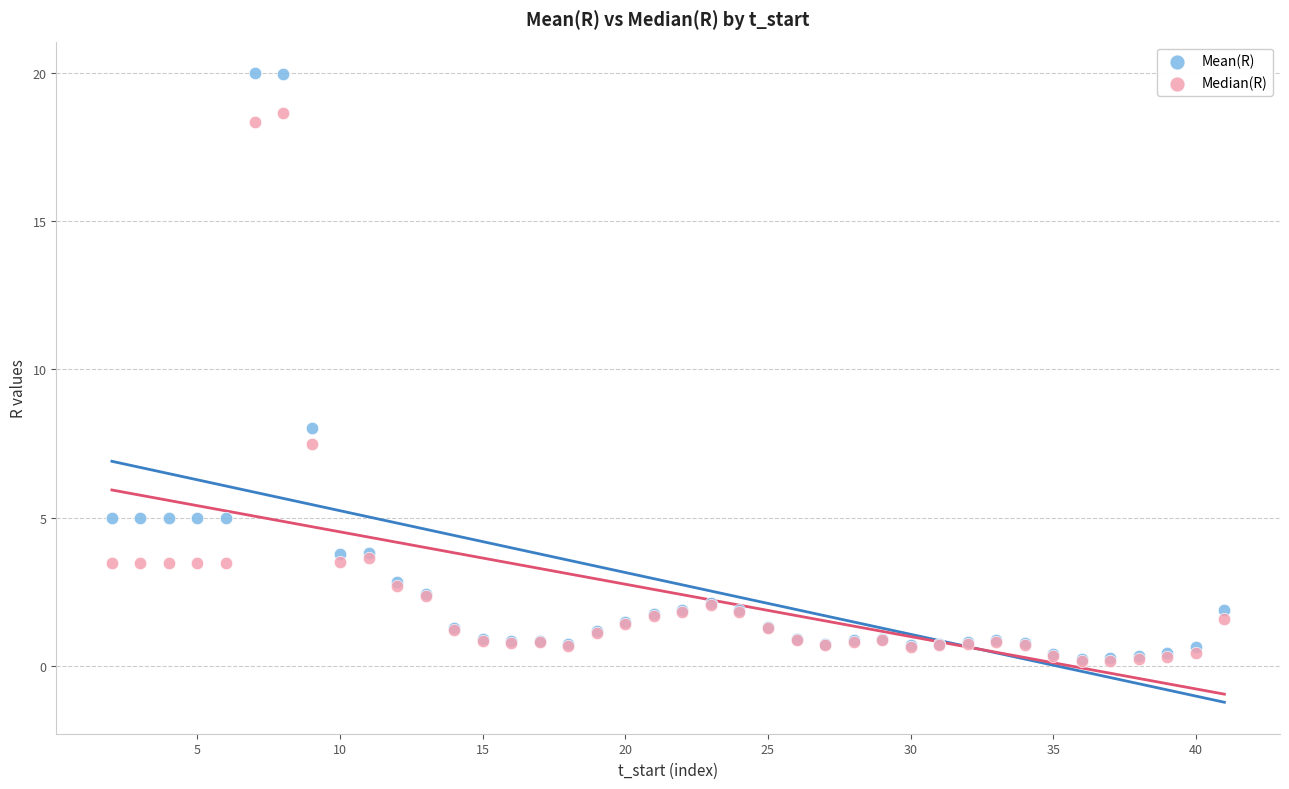

In the Median(R) series, what Y value is closest to 9?

7.5